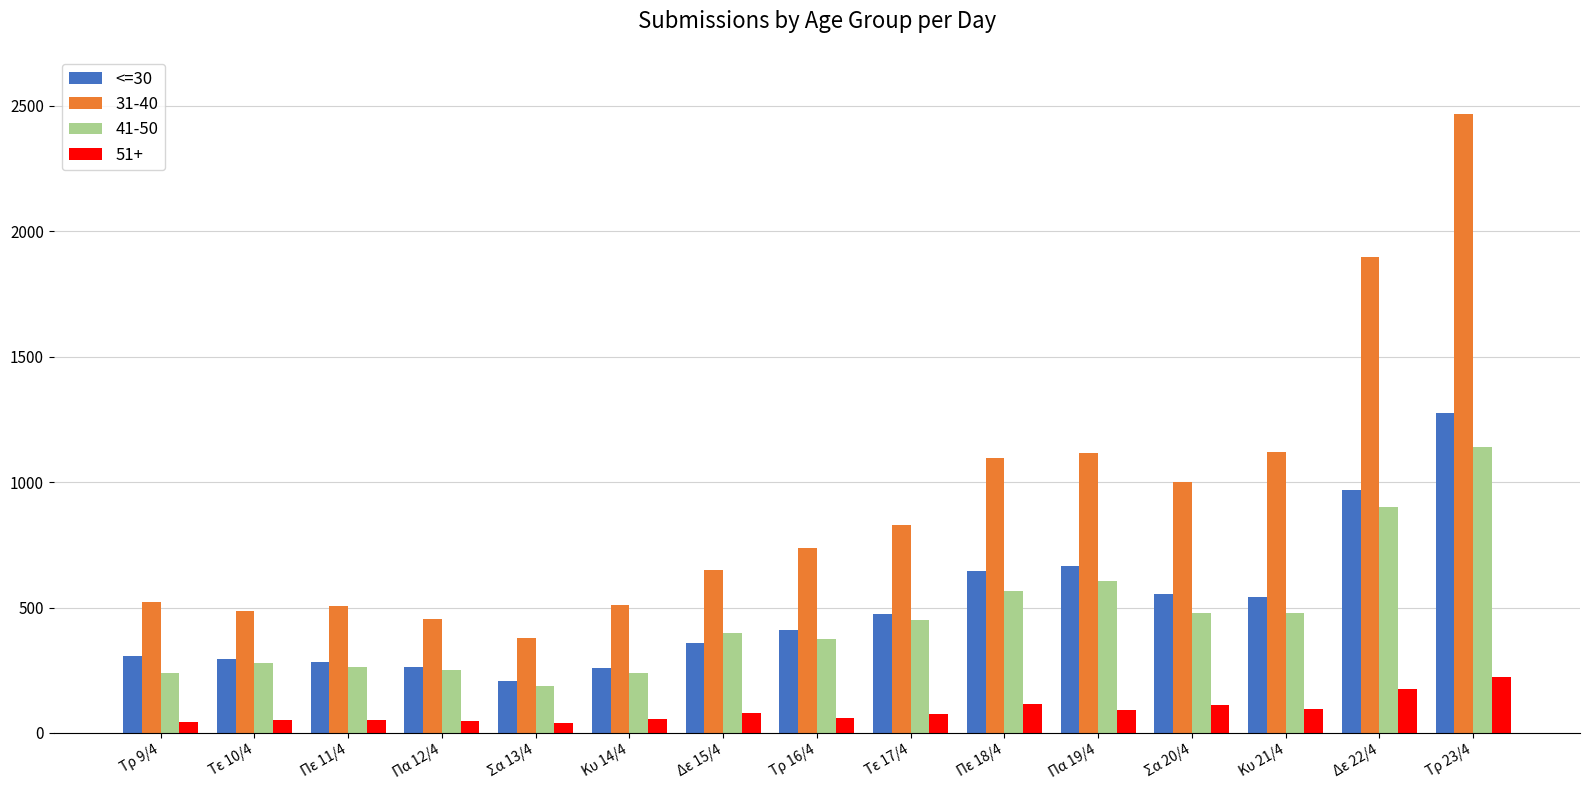

Which series changed the most between Δε 15/4 and Πα 19/4?

31-40